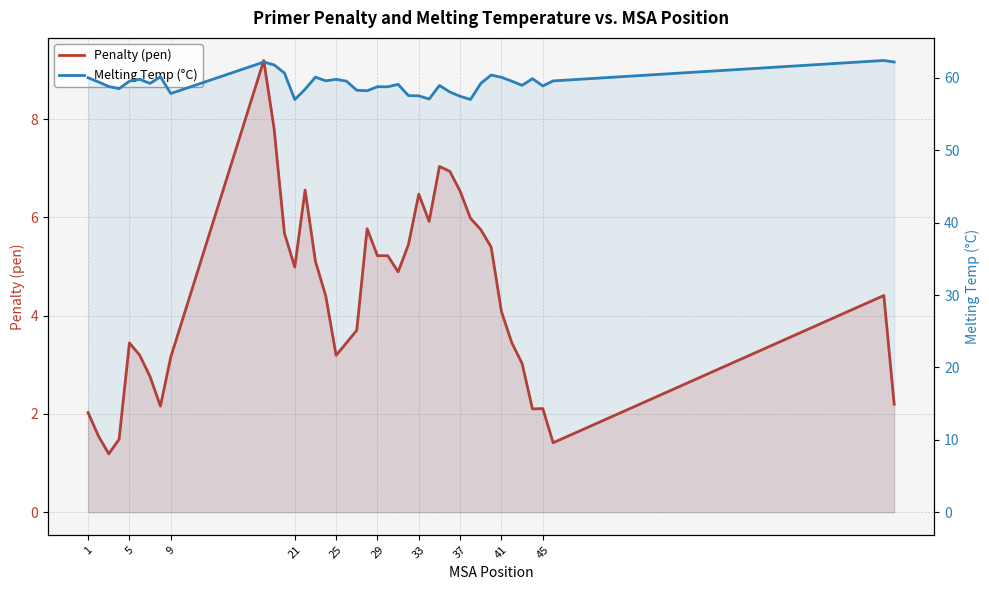

Count the number of categories in the chart.

40